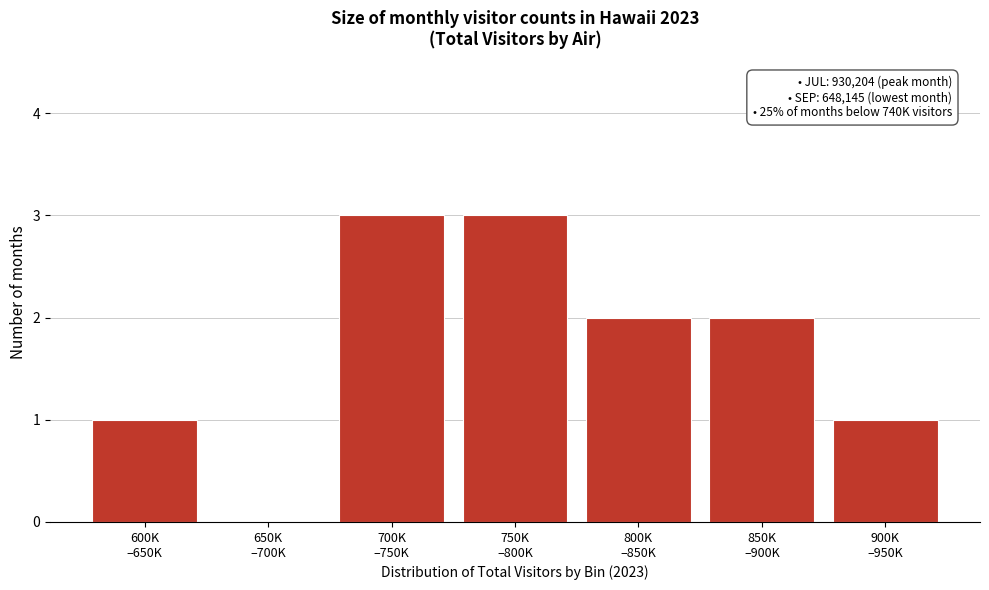

What is the maximum value shown in the chart?

3